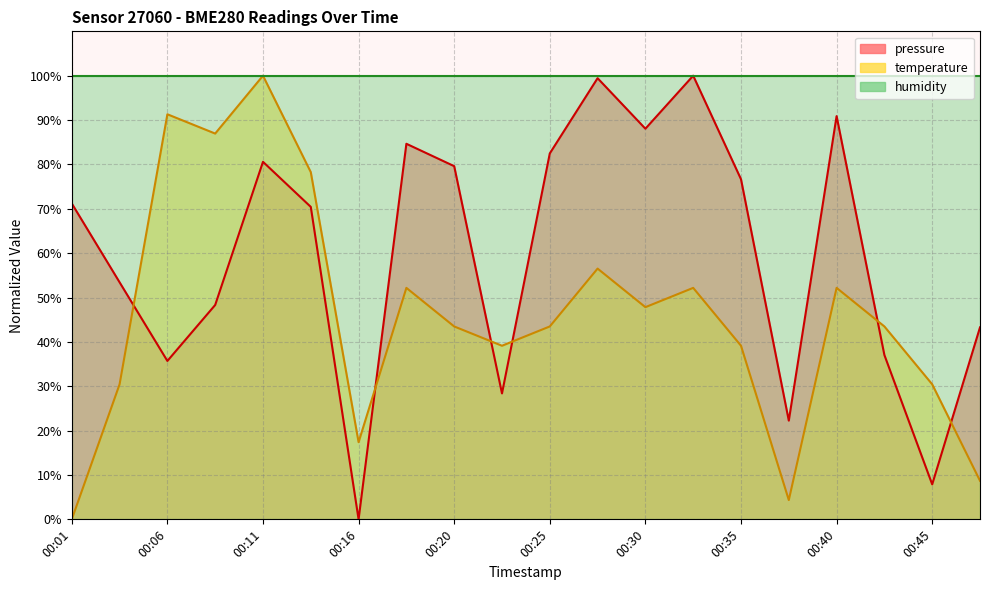

At how many categories does at least one series exceed 96?

3